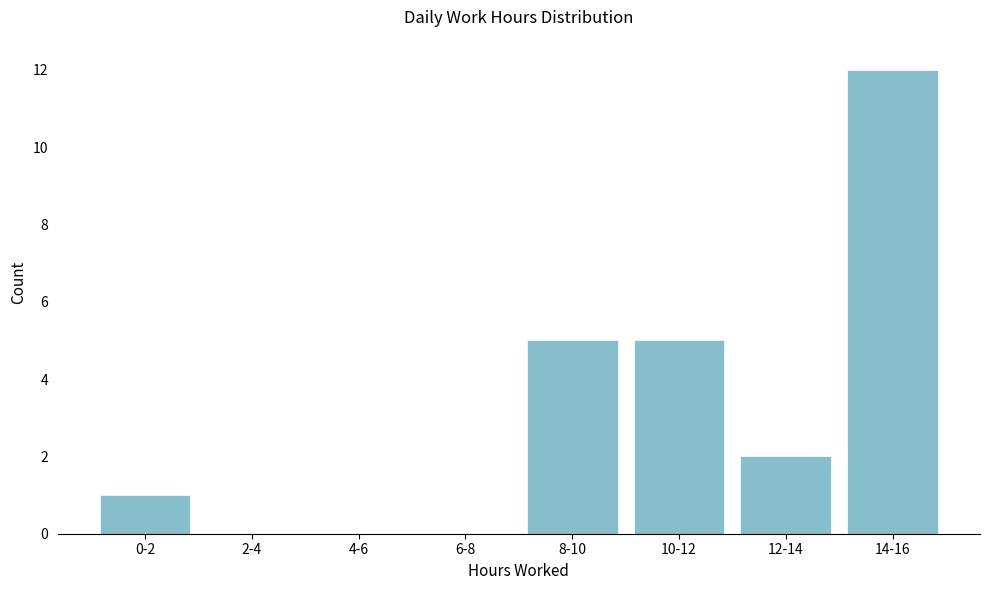

Reading left to right, what are all the values shown in this chart?

0-2=1	2-4=0	4-6=0	6-8=0	8-10=5	10-12=5	12-14=2	14-16=12